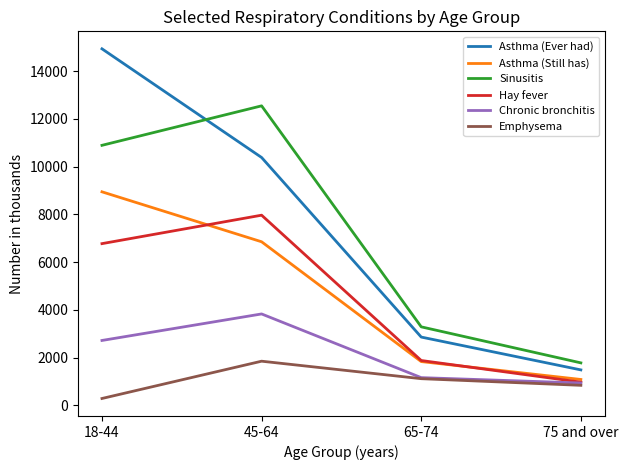

Rank the categories by Sinusitis value from lowest to highest.

75 and over, 65-74, 18-44, 45-64